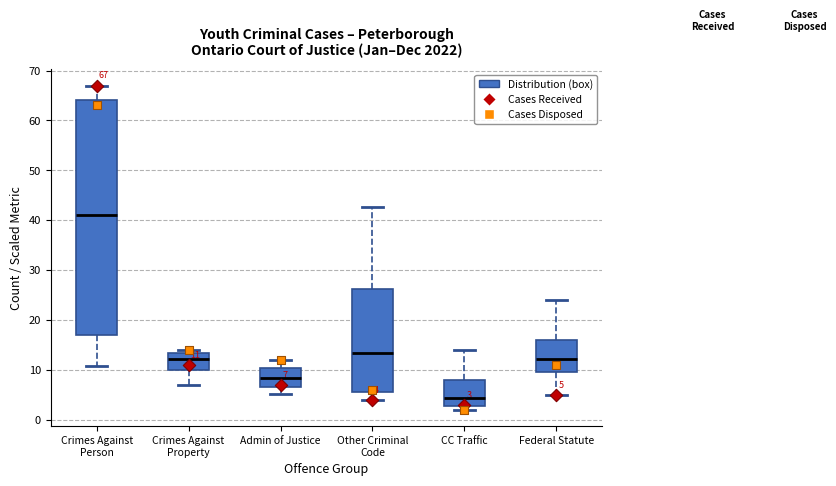

Which box has the highest median line?

Crimes Against Person